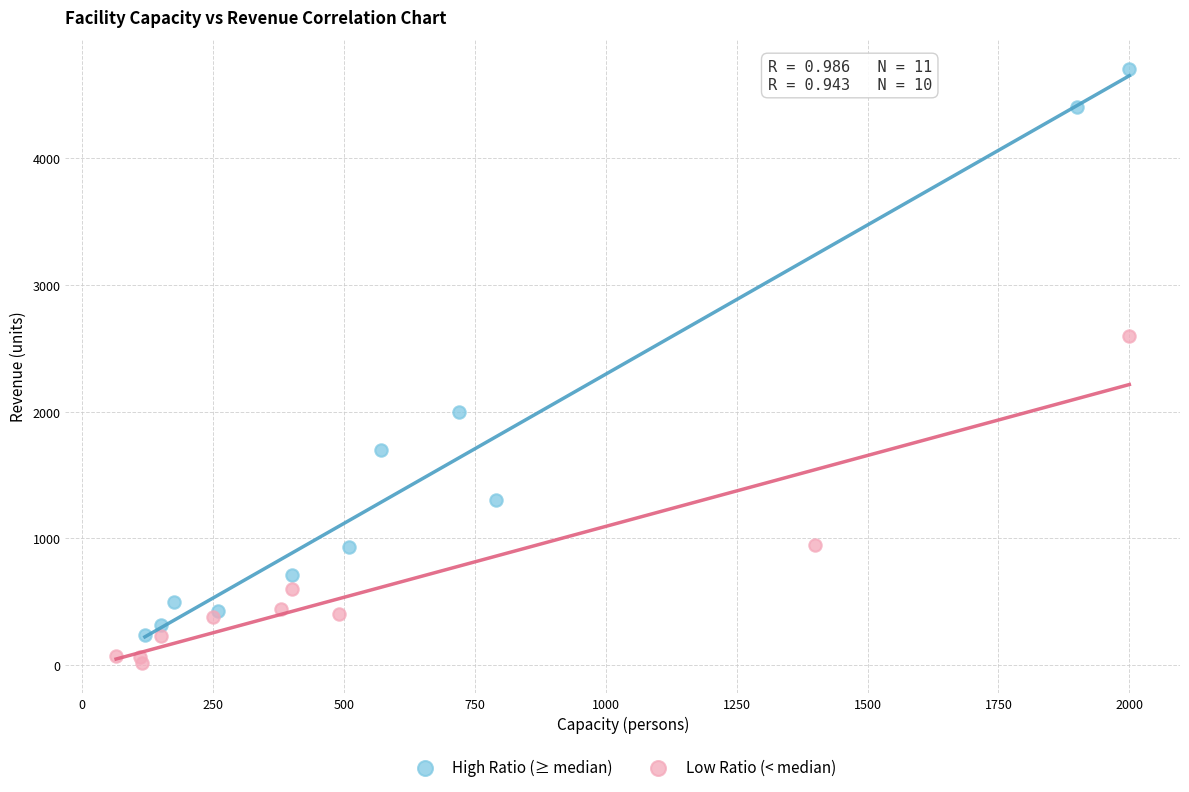

Which series reaches the maximum Y coordinate?

High Ratio (≥ median)